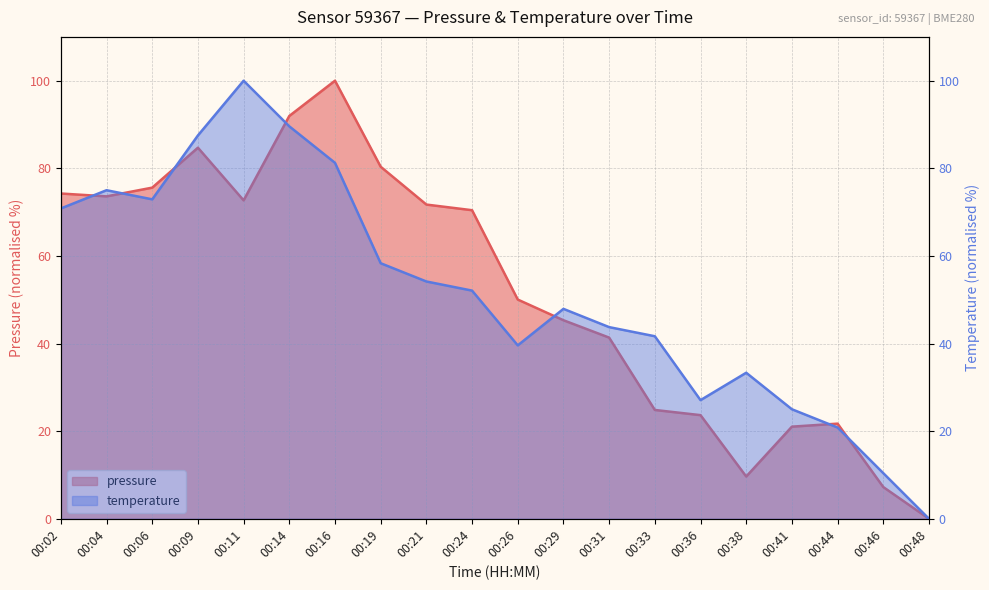

Rank the series by their maximum value, from highest to lowest.

pressure, temperature